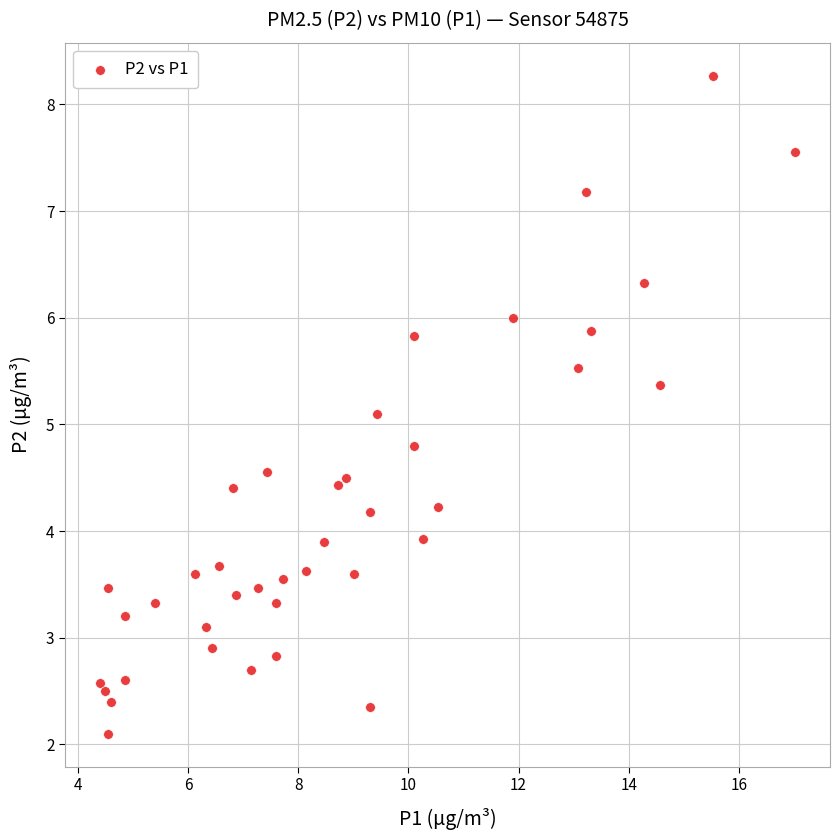

What Y value in the scatter plot is closest to 5?

5.1